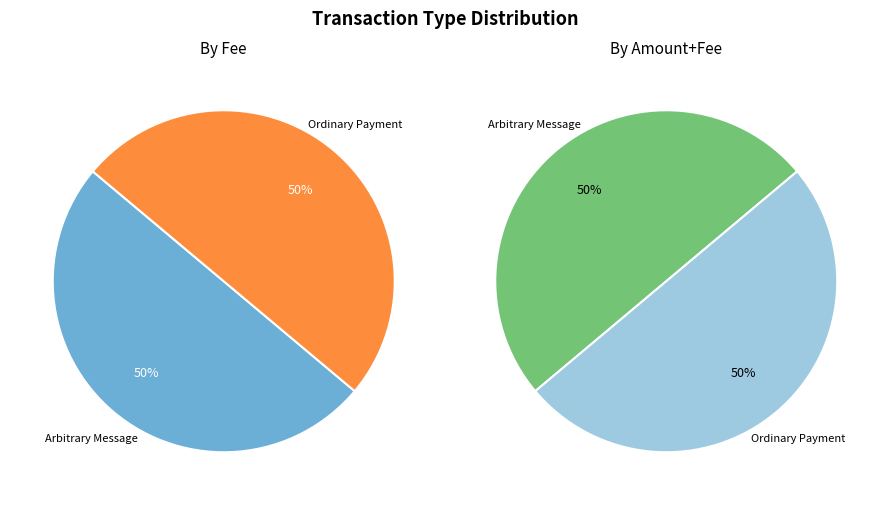

Is the sum of Arbitrary Message and Ordinary Payment greater than half?

Yes